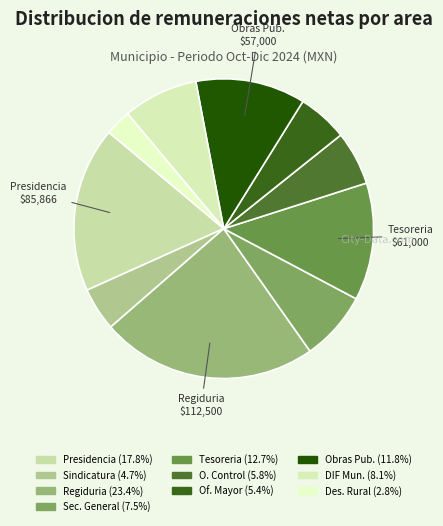

To the nearest percent, what is the difference between the largest and smallest slice percentages?

21%